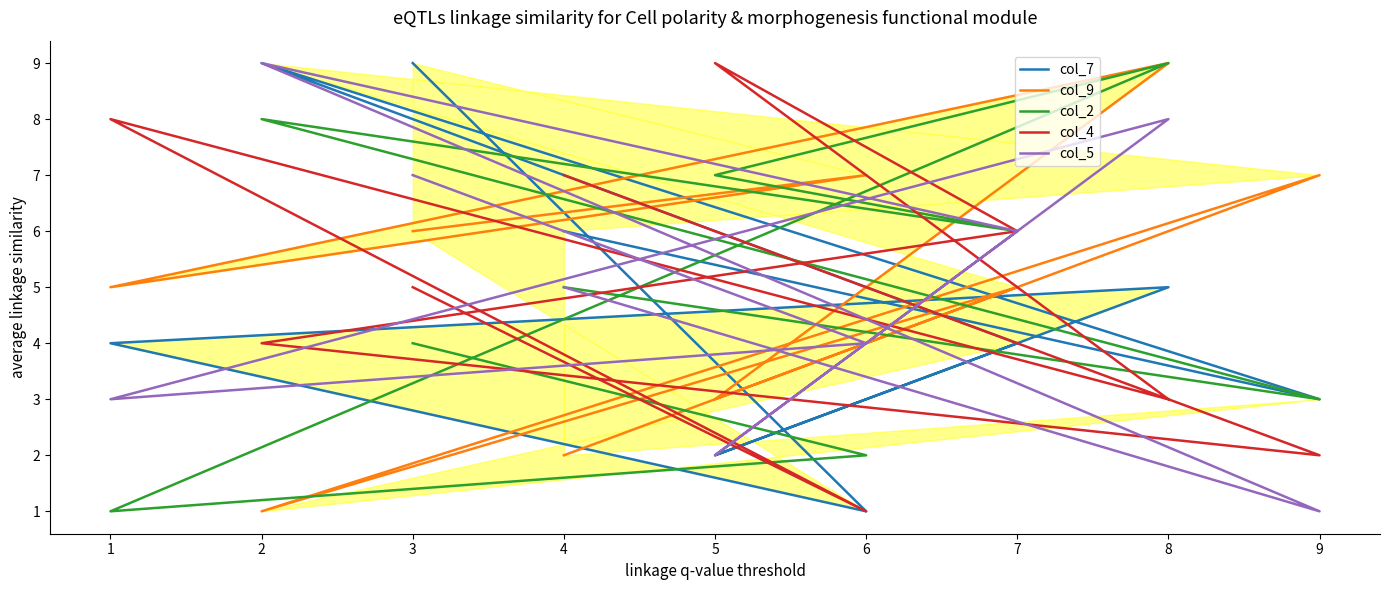

Which label corresponds to the smallest value in the chart?

6